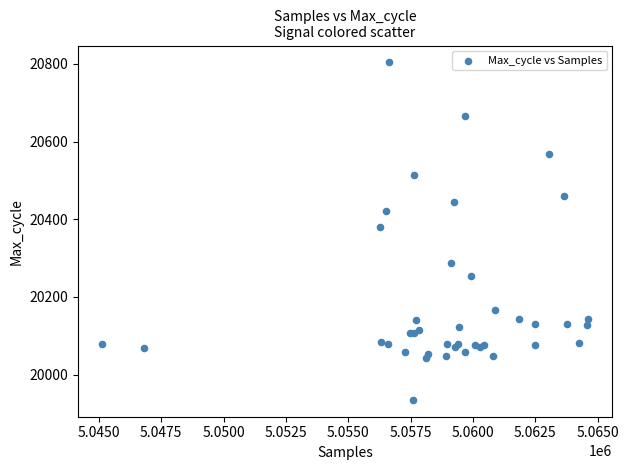

What Y value in the scatter plot is closest to 20369?

20379